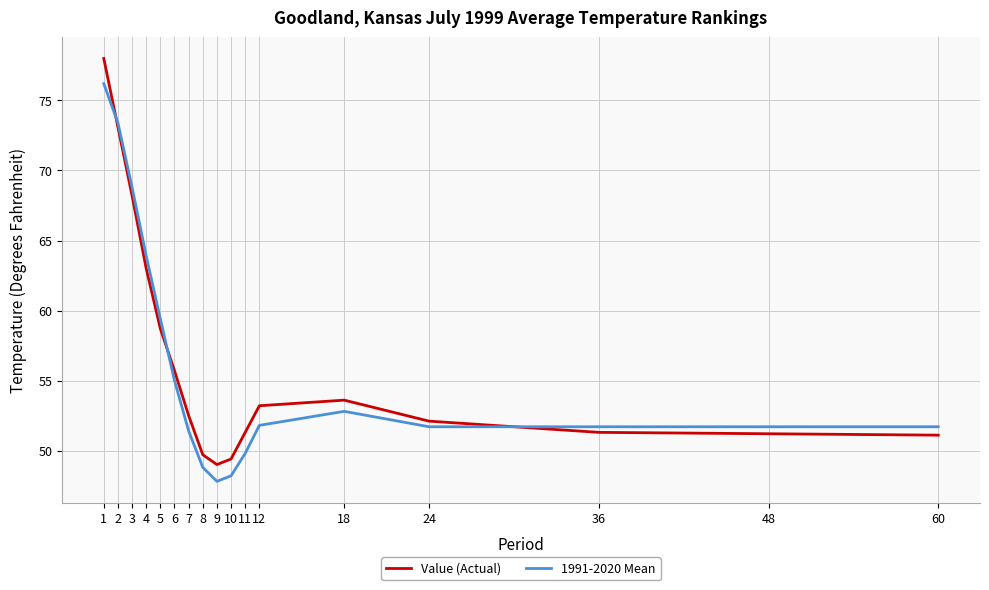

What is the maximum value shown in the chart?

78.0